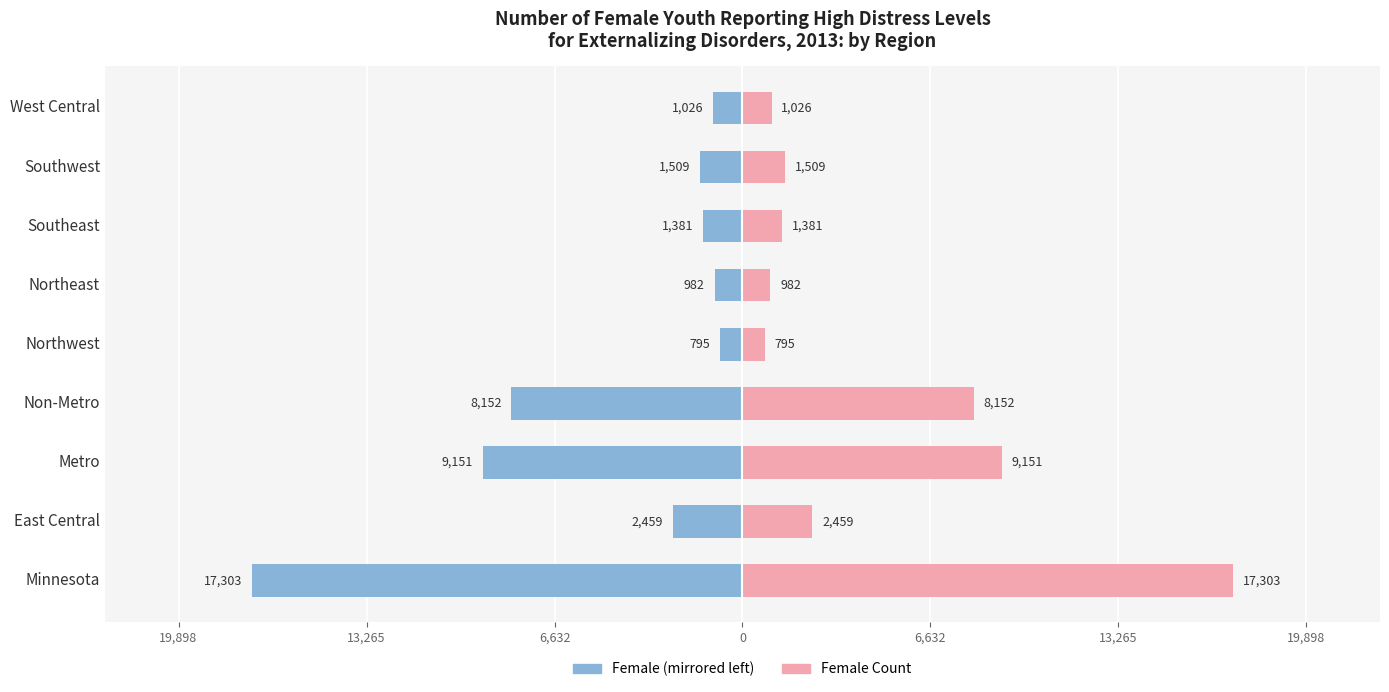

What is the sum of all Female Count (left) values?

-42758